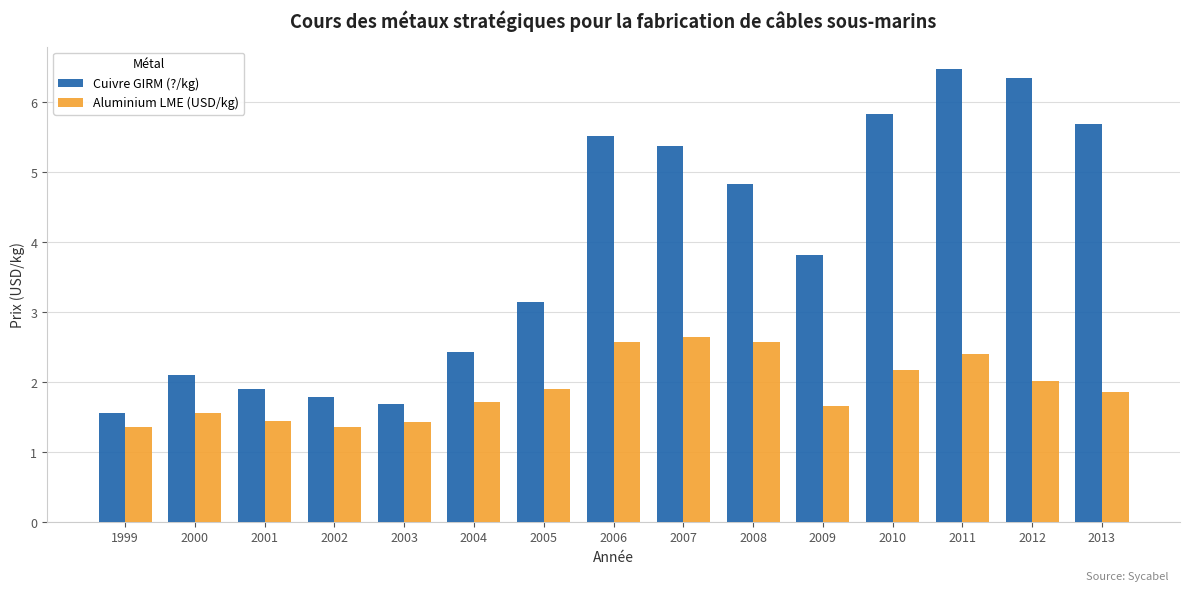

The value of Cuivre GIRM (?/kg) at 2005 is 3.1. True or false?

True